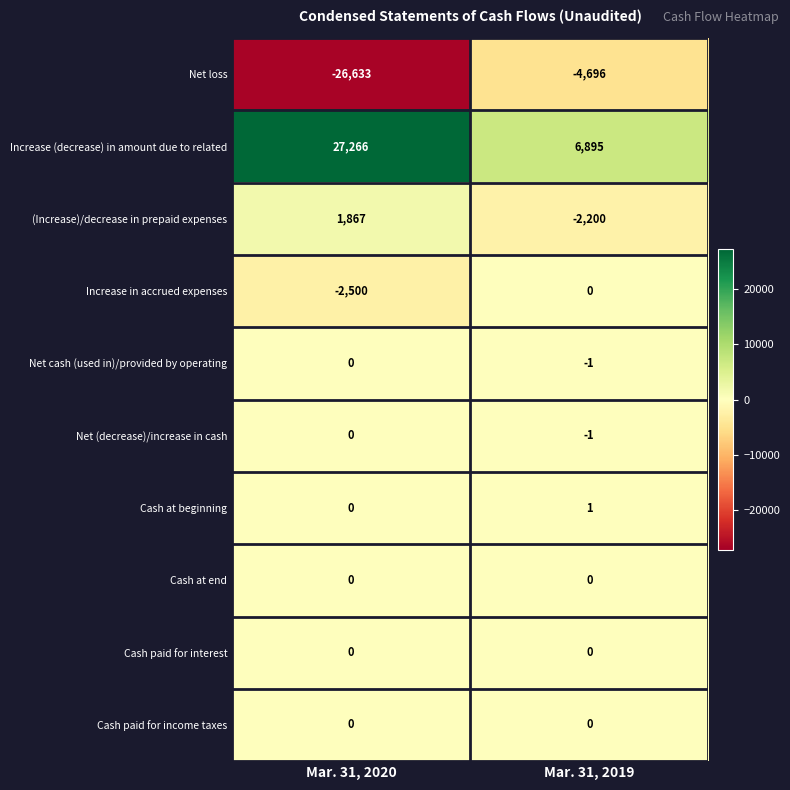

How many series are shown in this chart?

10